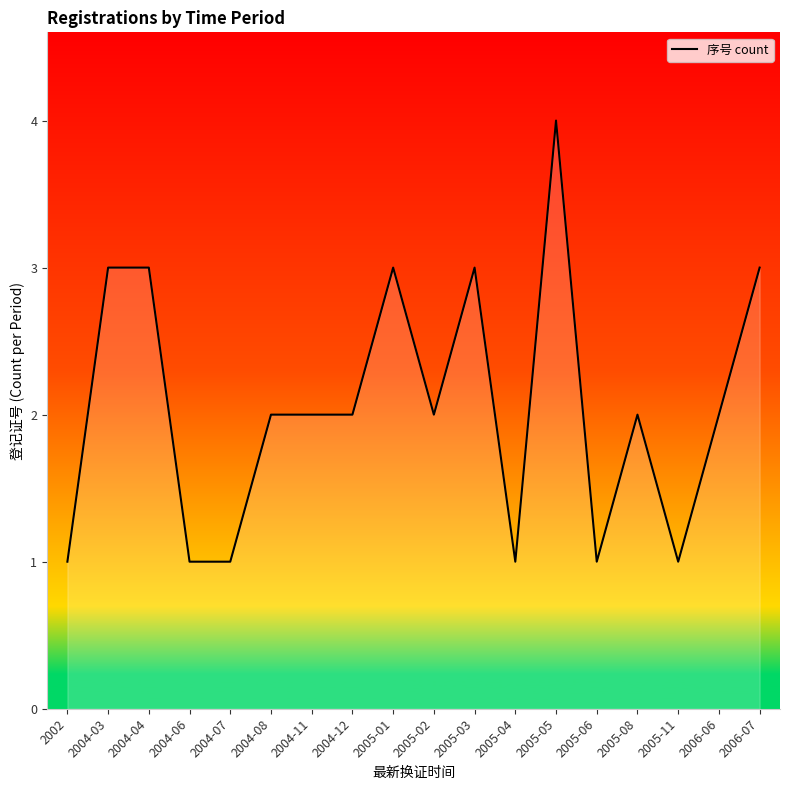

What is the ratio of the value at 2004-06 to the value at 2005-02?

0.5